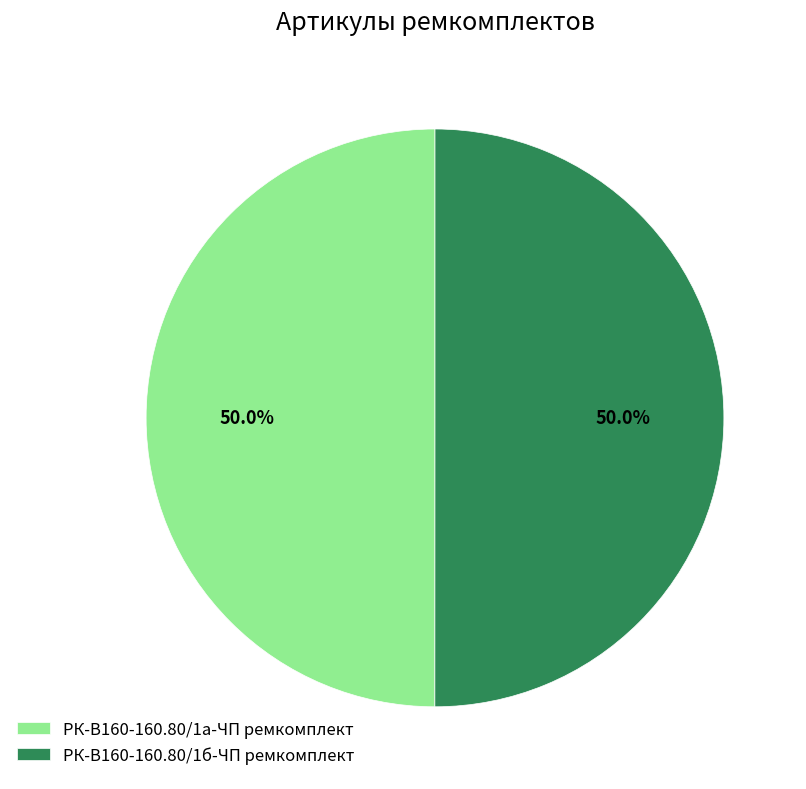

What portion of the pie excludes РК-В160-160.80/1а-ЧП ремкомплект?

50.0%